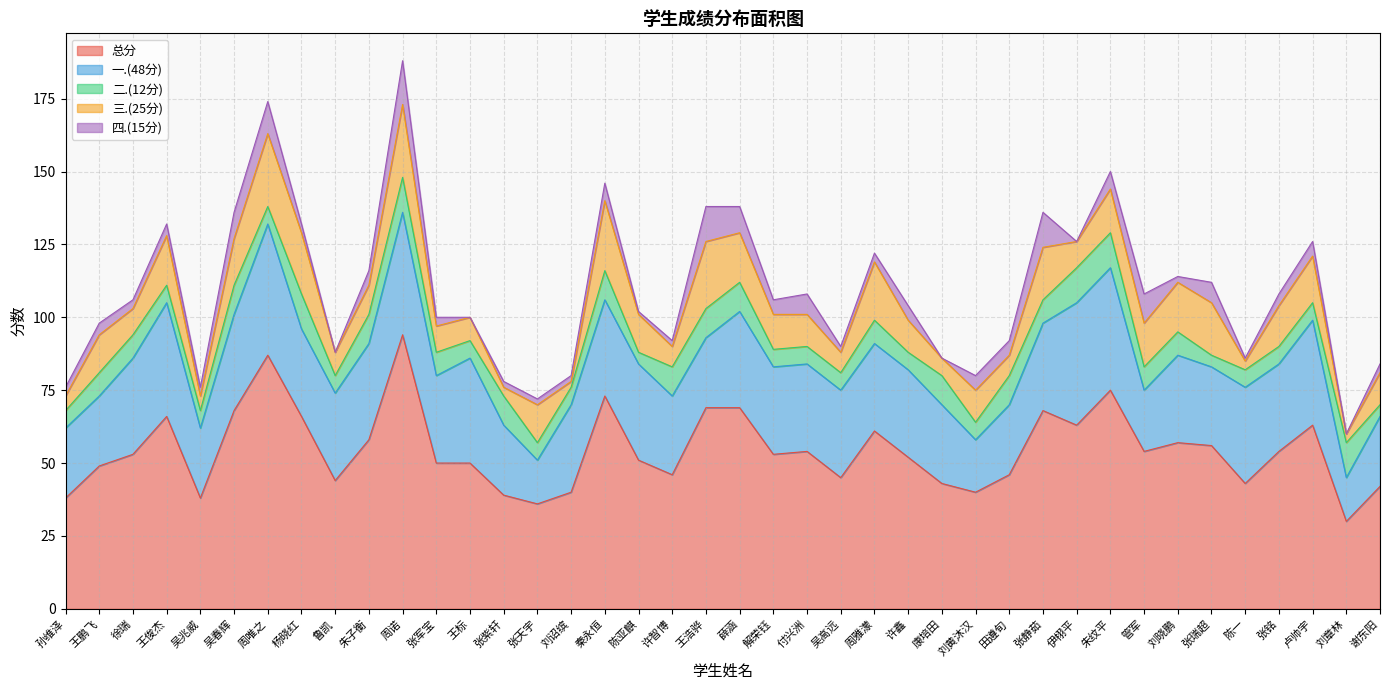

What is the total value across all series at 张天宇?

72